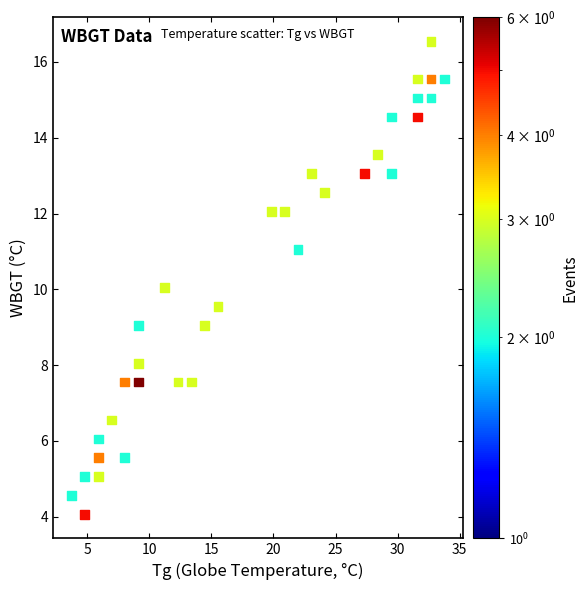

What is the range of X values (max minus min)?

30.0